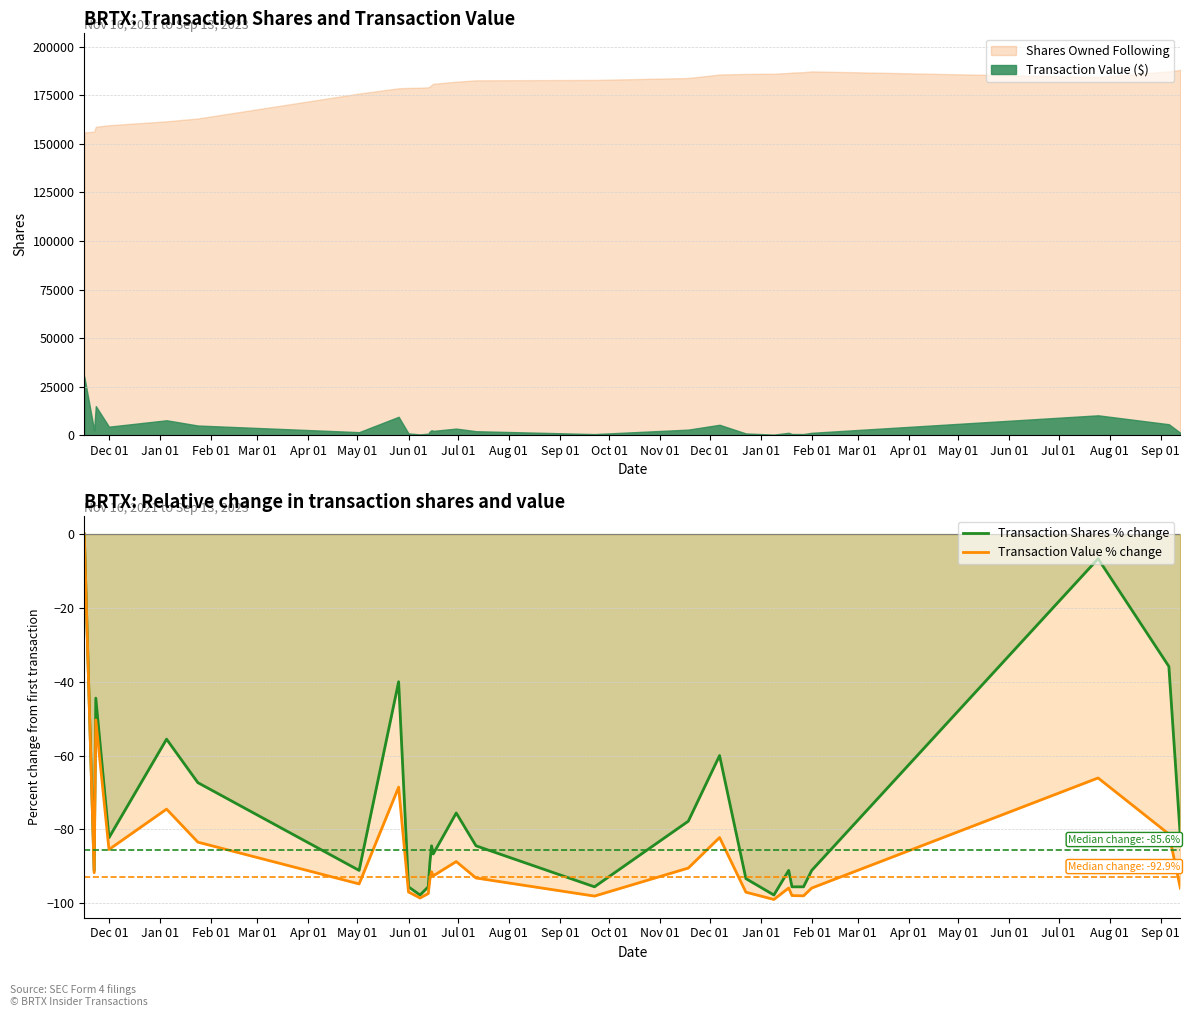

What is the lowest value of the Transaction Value % change series?

-99.0